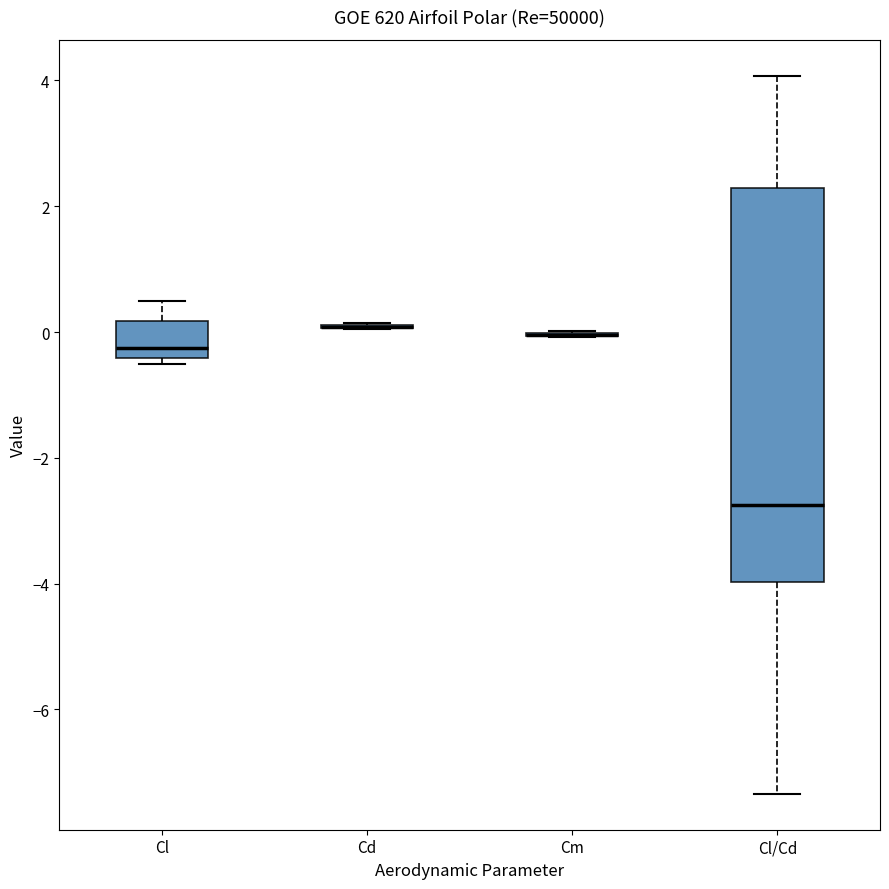

Where is the lower edge of the box for Cl on the y-axis? The values are not printed on the chart, so give them approximately, as read against the axis.

-0.4